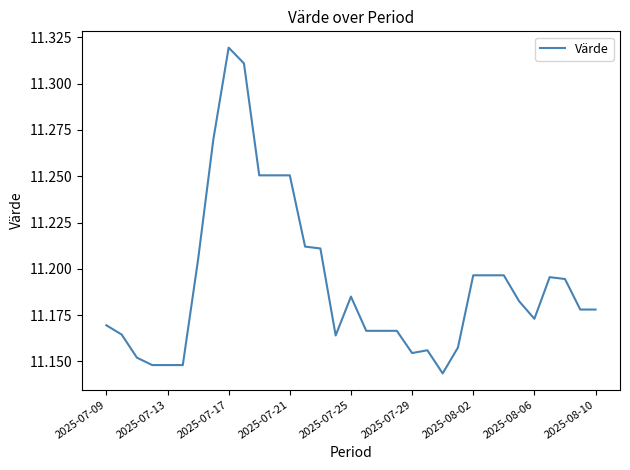

What is the difference between the maximum and minimum values?

0.2